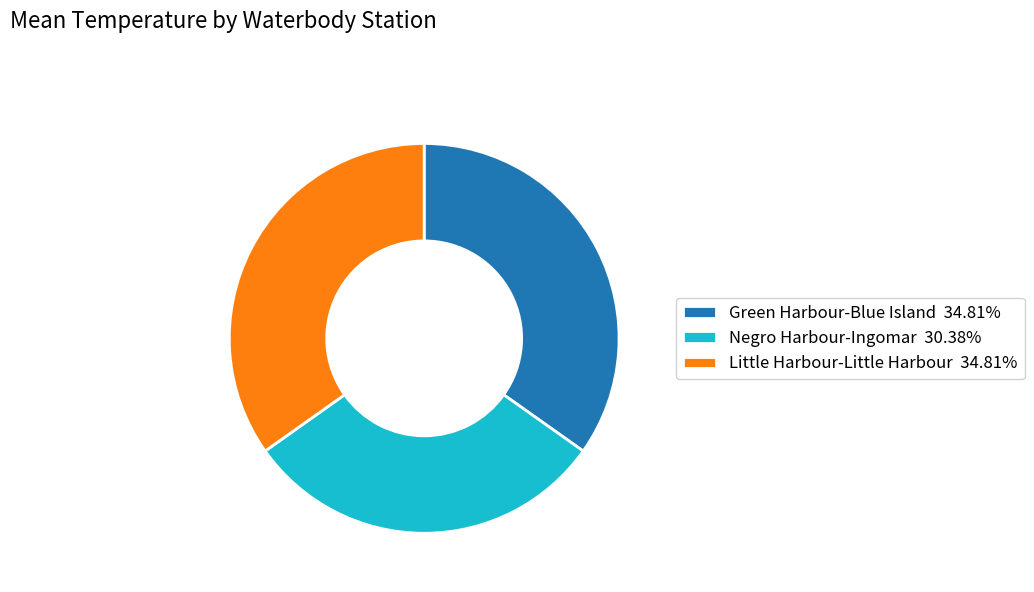

Is Negro Harbour-Ingomar the majority of the pie?

No